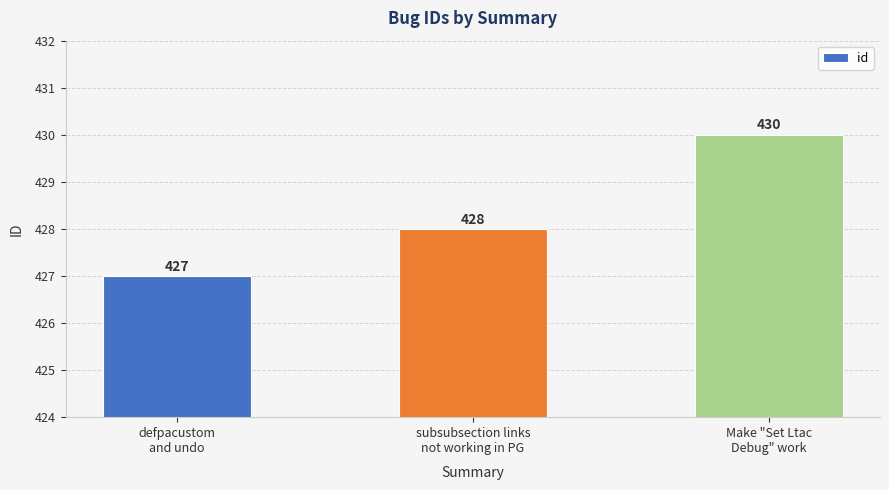

What position from the right is subsubsection links
not working in PG?

2